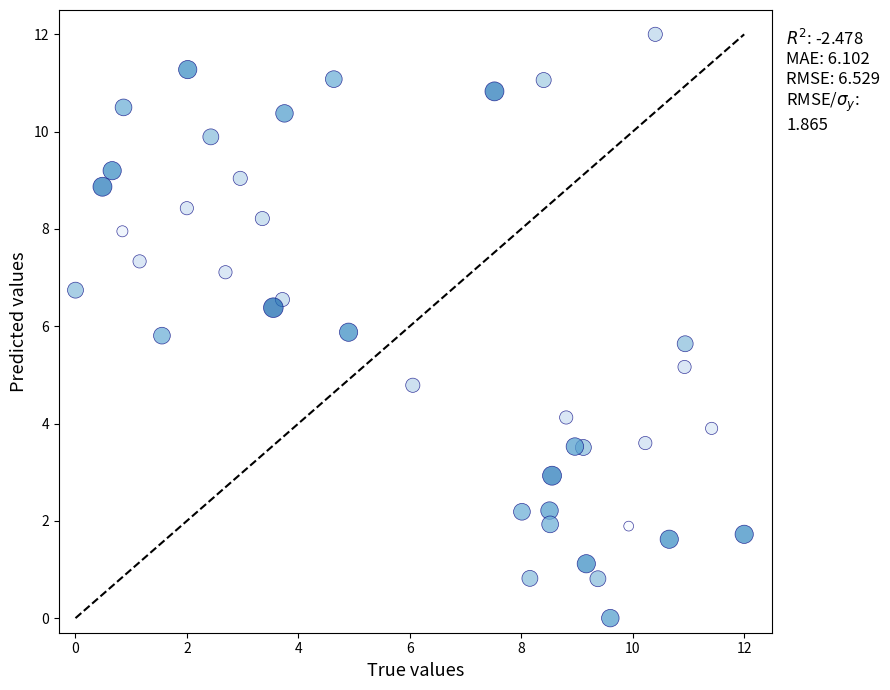

What is the range of Y values (max minus min)?

12.0